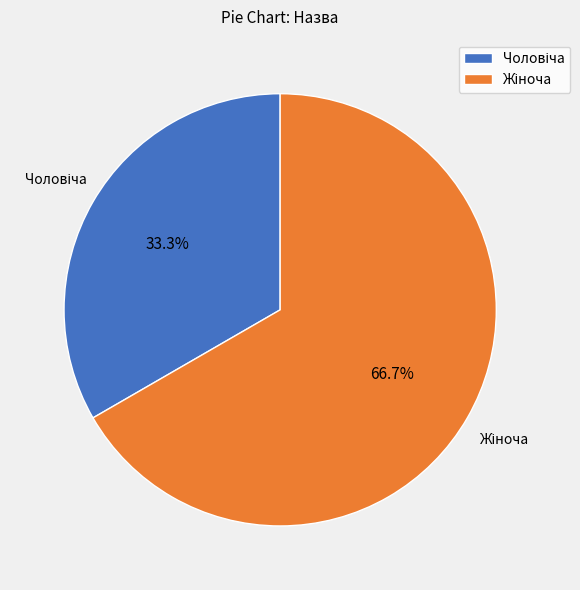

Is there any slice that represents more than half of the pie?

Yes